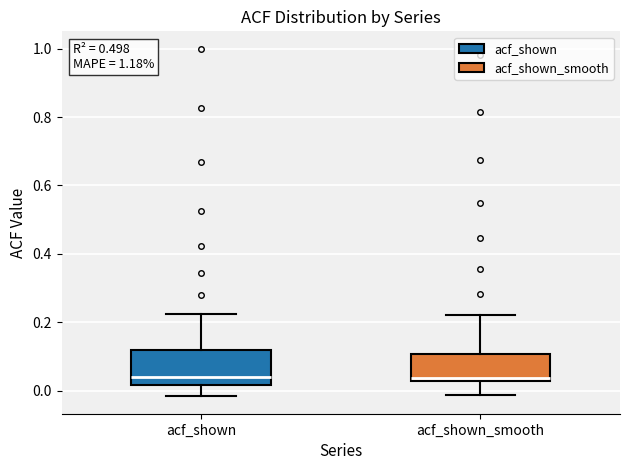

Reading left to right, read every box against the y-axis: the position of its median line, the range the box covers, and the ends of its whiskers. The values are not printed on the chart, so give them approximately, as read against the axis.

acf_shown: median 0.04, box 0.02 to 0.12, whiskers -0.02 to 0.22
acf_shown_smooth: median 0.04, box 0.02 to 0.10, whiskers -0.02 to 0.22